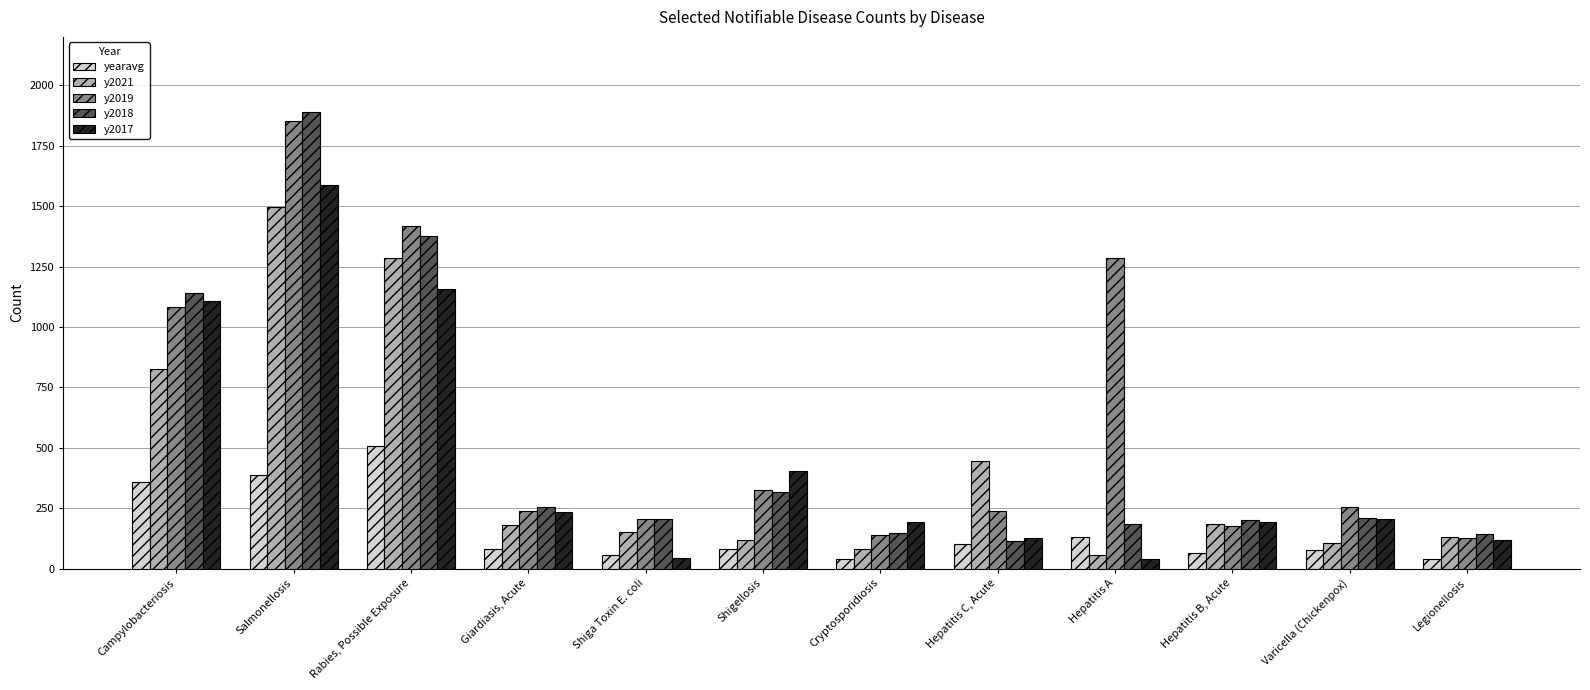

What is the sum of the y2021 values at Hepatitis C, Acute and Hepatitis B, Acute?

633.0